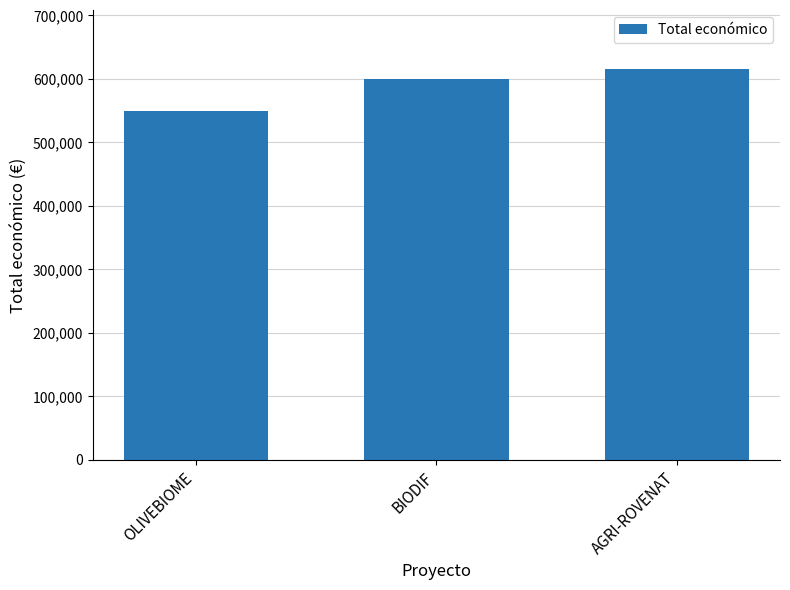

What is the label of the 2nd bar from the right?

BIODIF